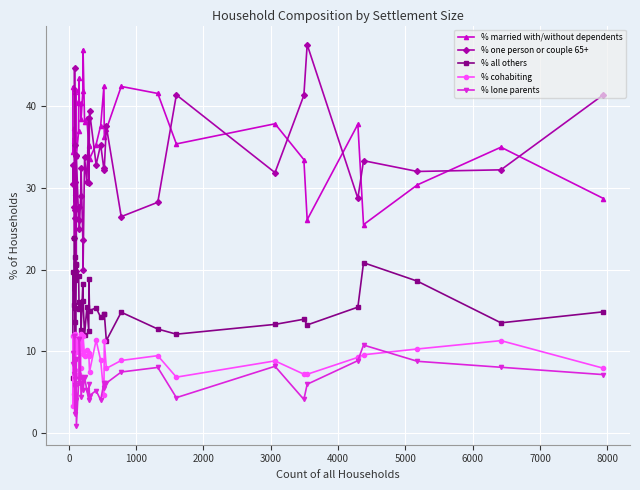

What is the difference between the highest and lowest values at 0?

31.1